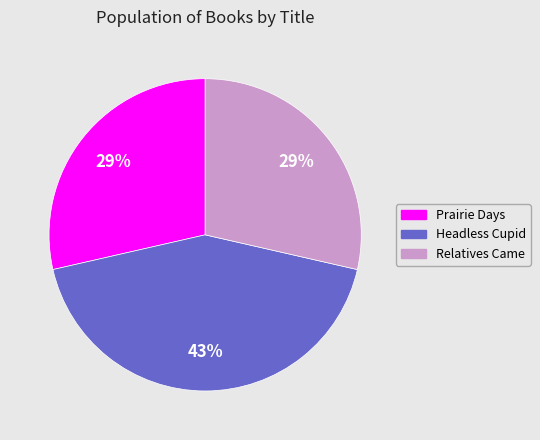

The Prairie Days slice represents 29% of the pie. True or false?

True